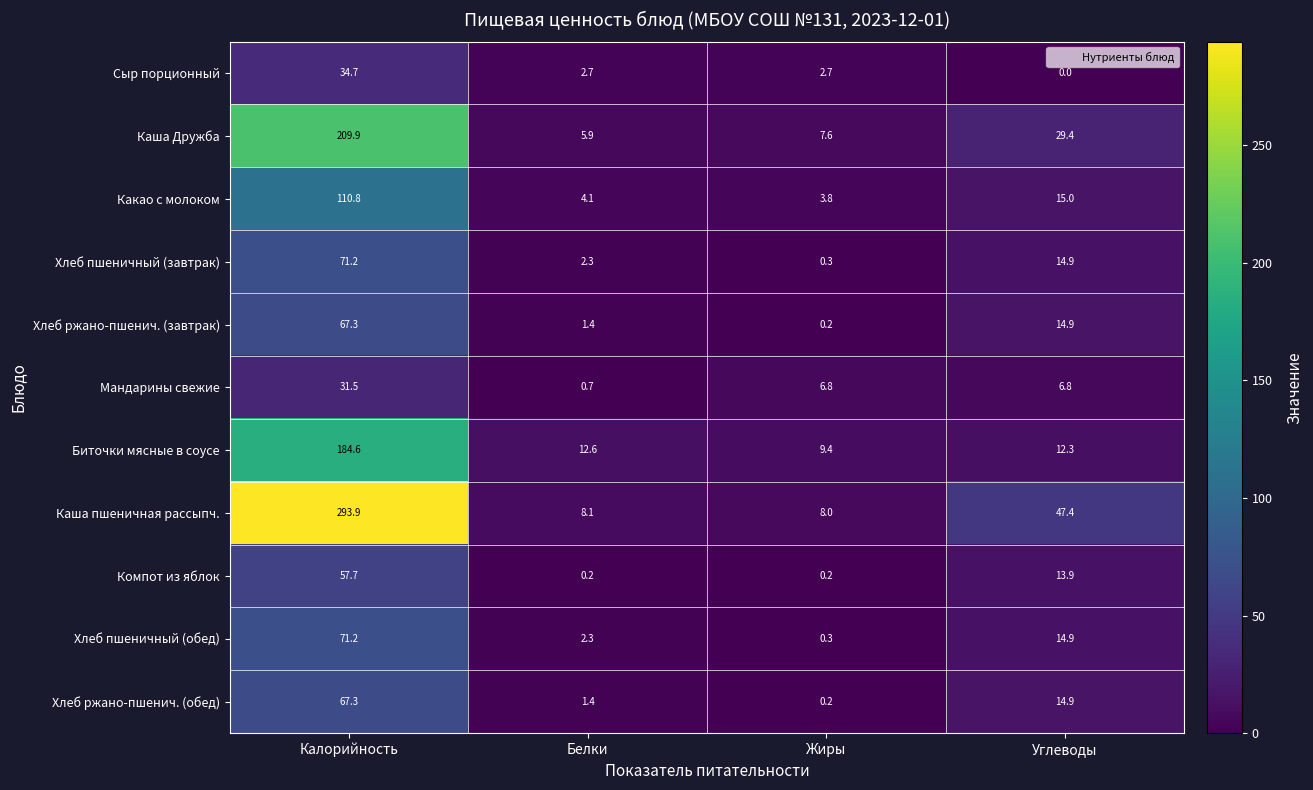

How many distinct data groups are displayed?

11